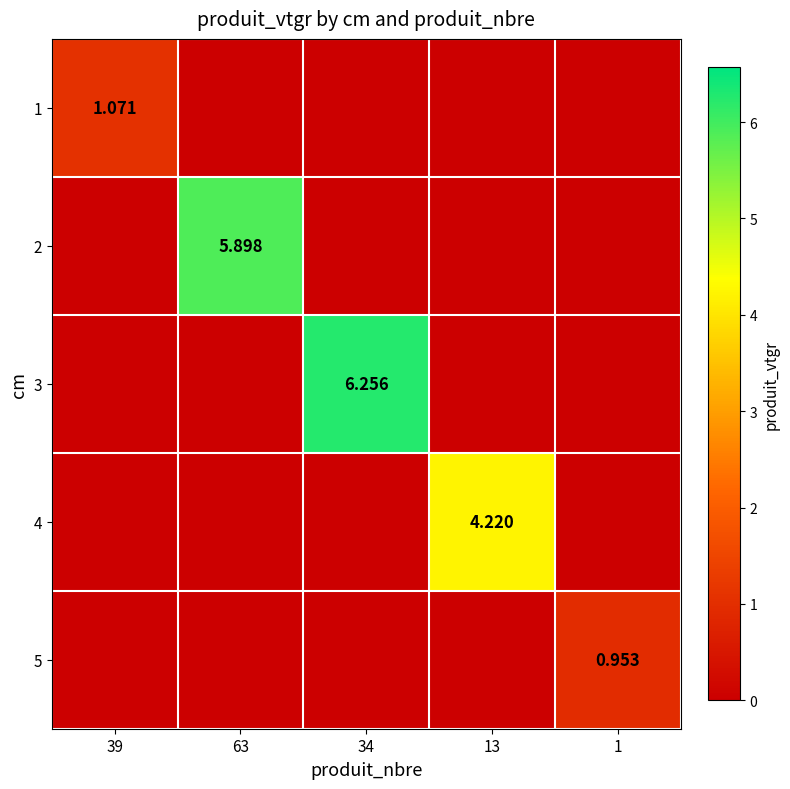

At how many categories does at least one series exceed 0?

5